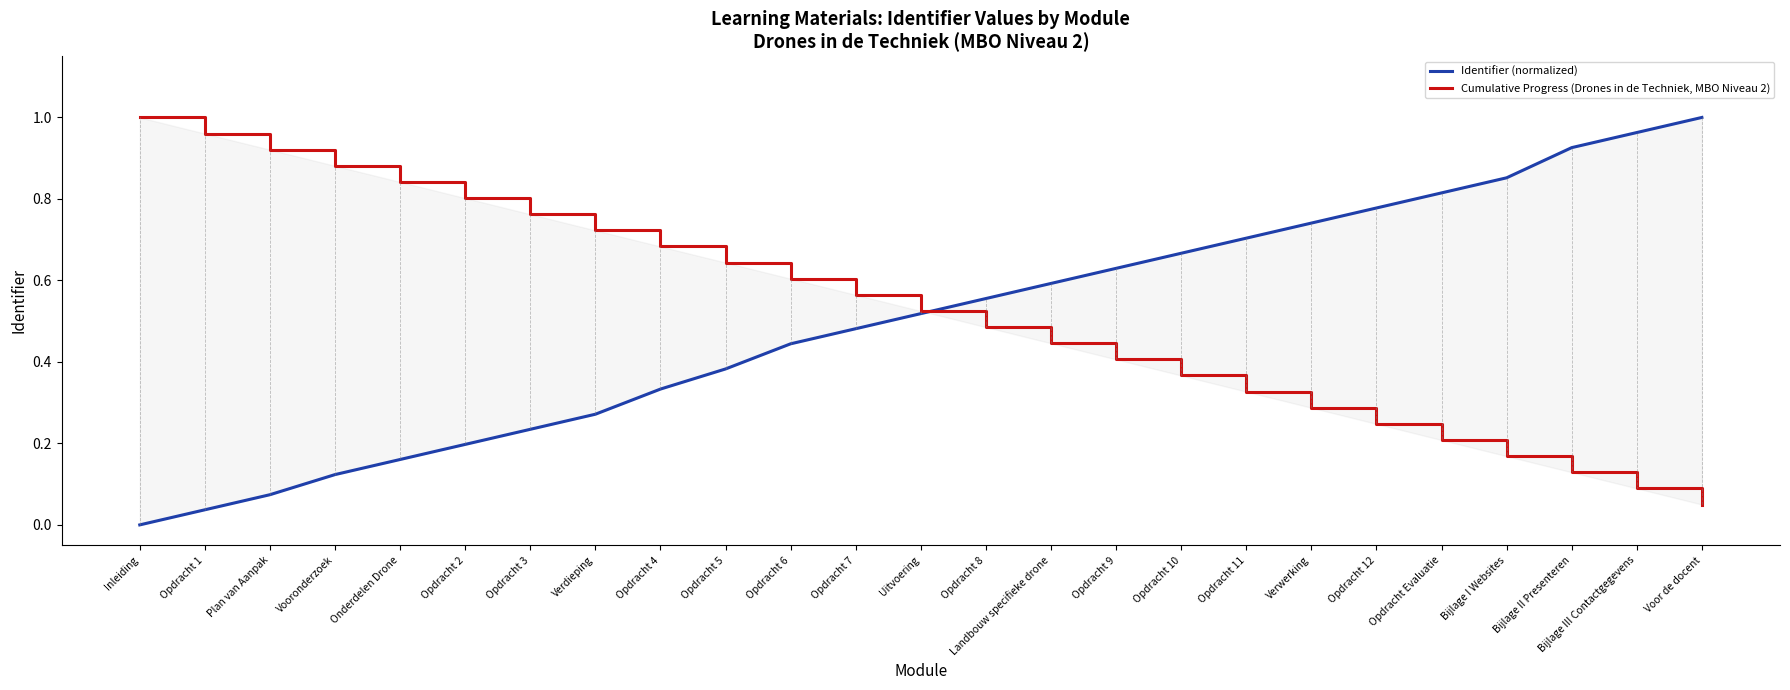

True or false: Identifier (normalized) has more than 0 interior local peaks.

False